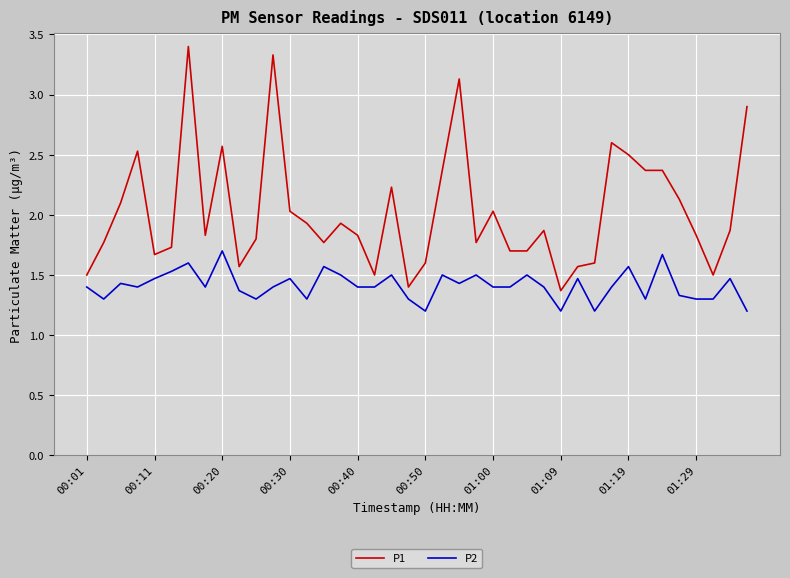

Which series has the largest range (max minus min)?

P1